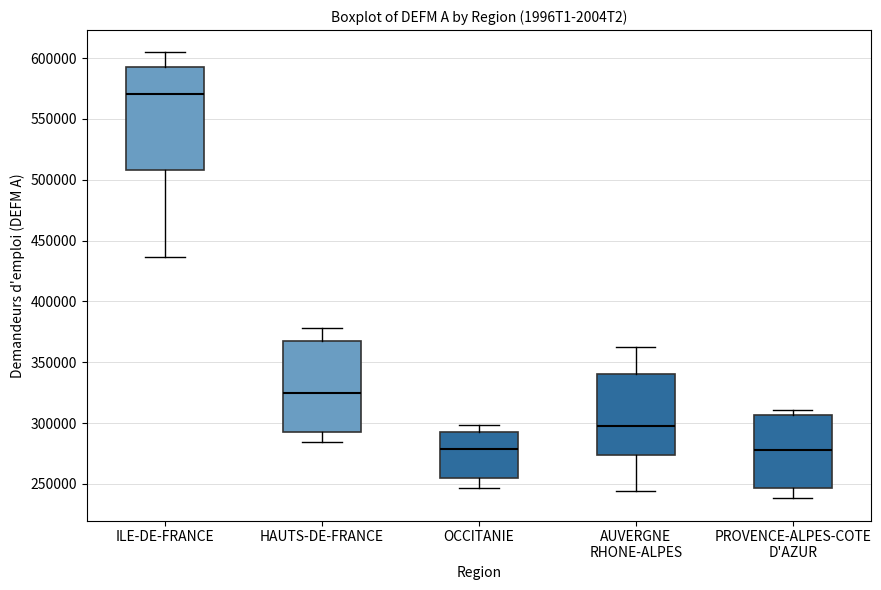

Reading left to right, read every box against the y-axis: the position of its median line, the range the box covers, and the ends of its whiskers. The values are not printed on the chart, so give them approximately, as read against the axis.

ILE-DE-FRANCE: median 570000, box 510000 to 590000, whiskers 435000 to 605000
HAUTS-DE-FRANCE: median 325000, box 290000 to 365000, whiskers 285000 to 380000
OCCITANIE: median 280000, box 255000 to 295000, whiskers 245000 to 300000
AUVERGNE RHONE-ALPES: median 300000, box 275000 to 340000, whiskers 245000 to 365000
PROVENCE-ALPES-COTE D'AZUR: median 280000, box 245000 to 305000, whiskers 240000 to 310000